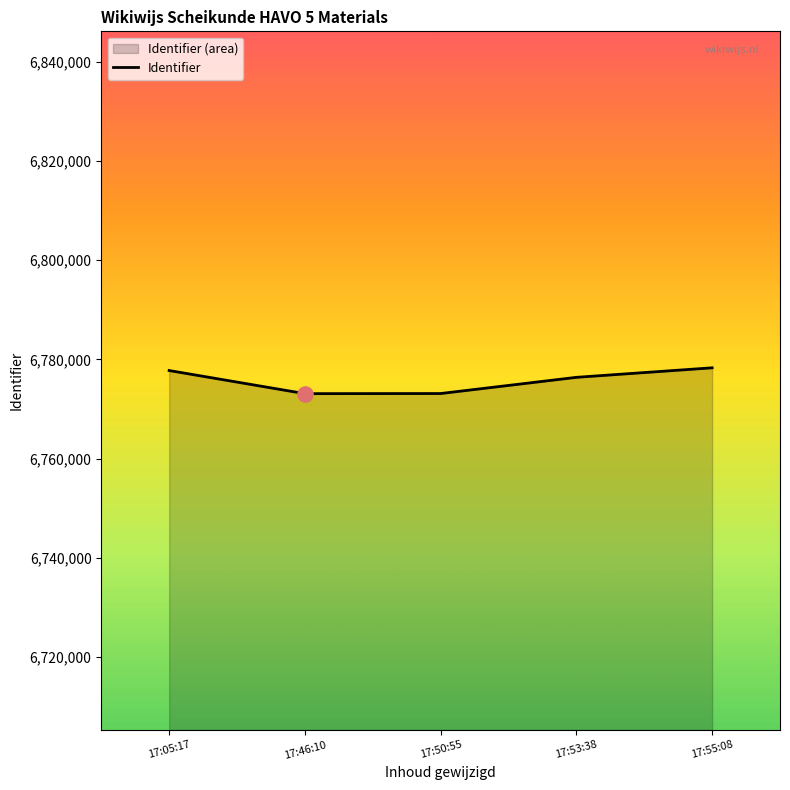

Which has a higher value, 17:50:55 or 17:55:08?

17:55:08